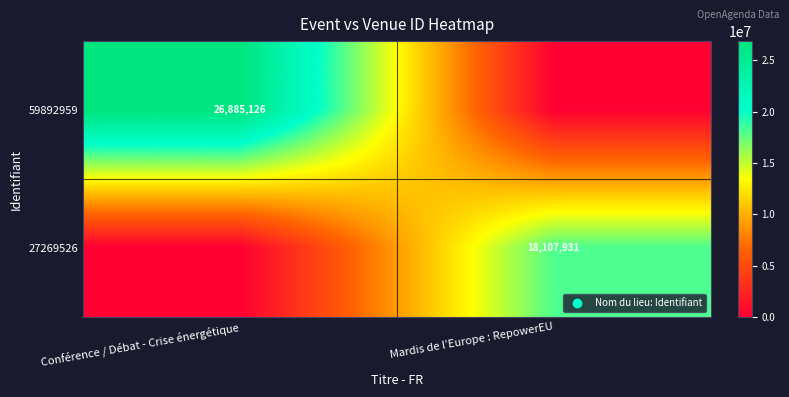

How many data points in 59892959 are less than 26885126?

1